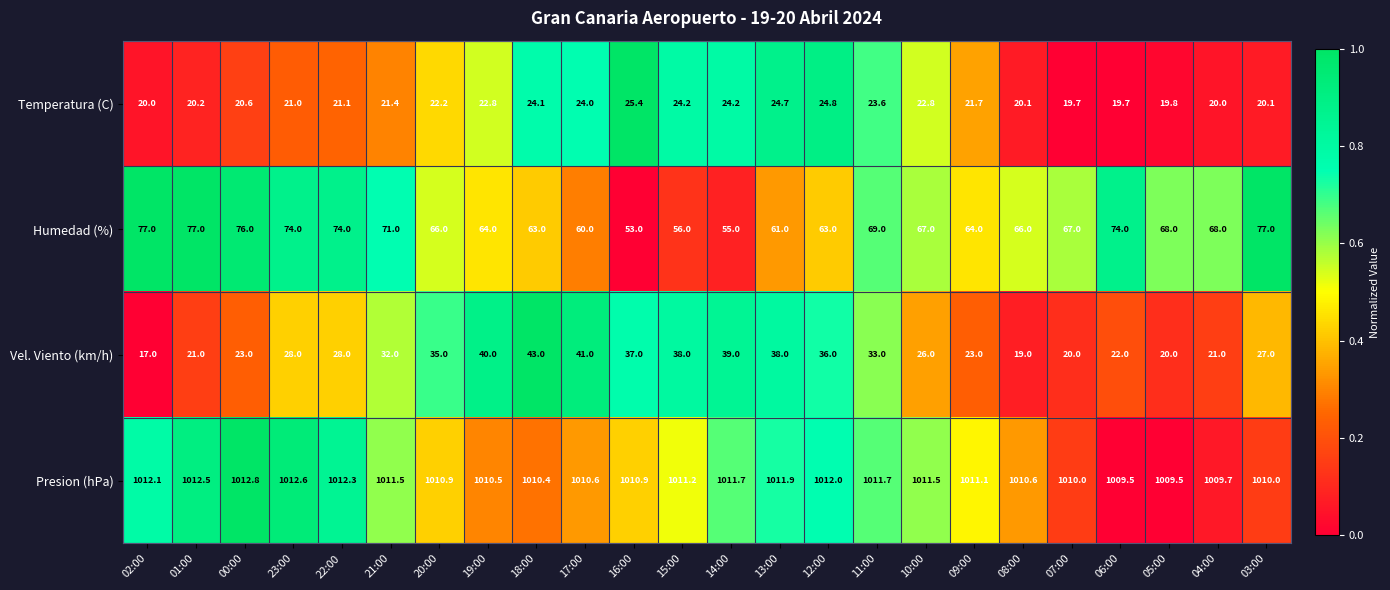

Which series has the widest spread of values?

Vel. Viento (km/h)